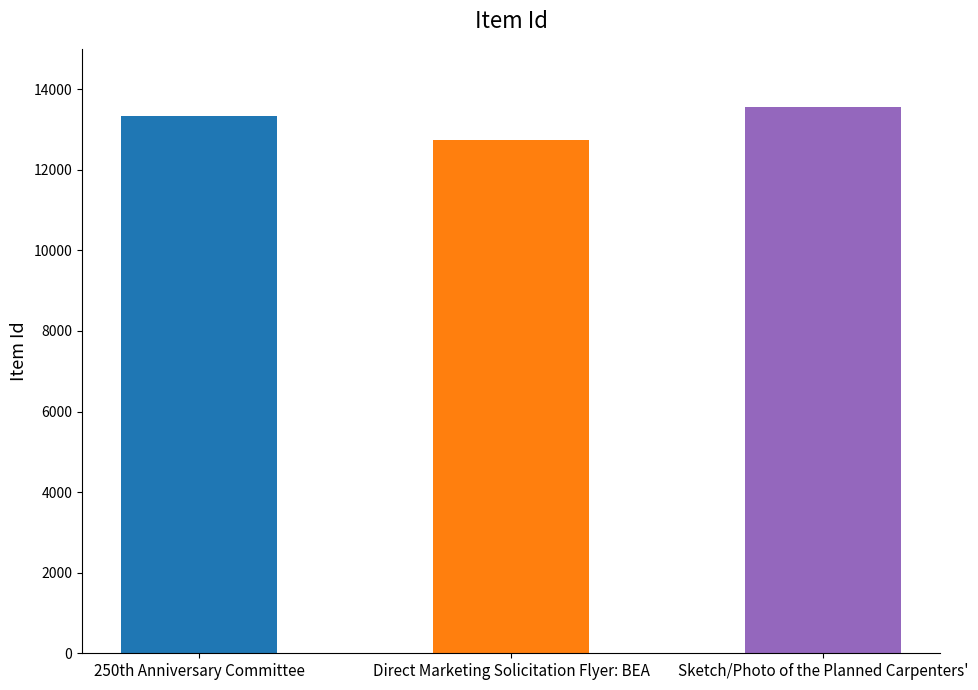

Approximately how many times larger is the value at Sketch/Photo of the Planned Carpenters' compared to 250th Anniversary Committee?

1.0